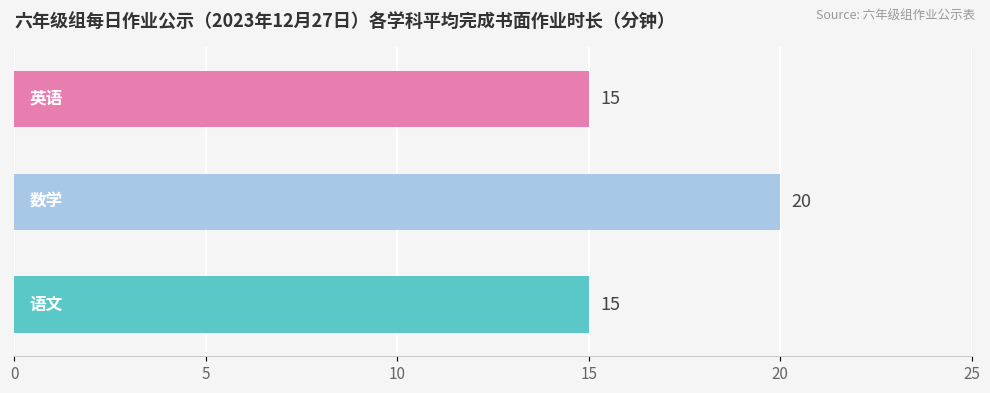

What is the sum of all values?

50